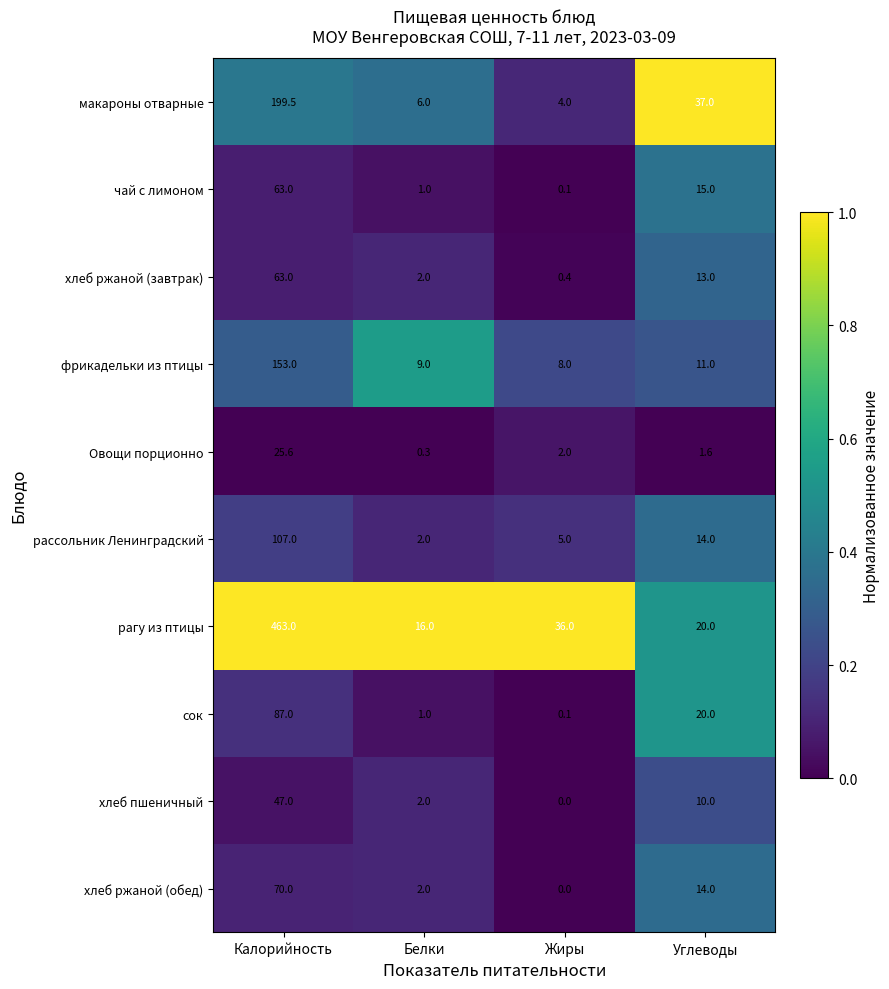

Is the value of рассольник Ленинградский at Калорийность greater than the value of чай с лимоном at Белки?

Yes